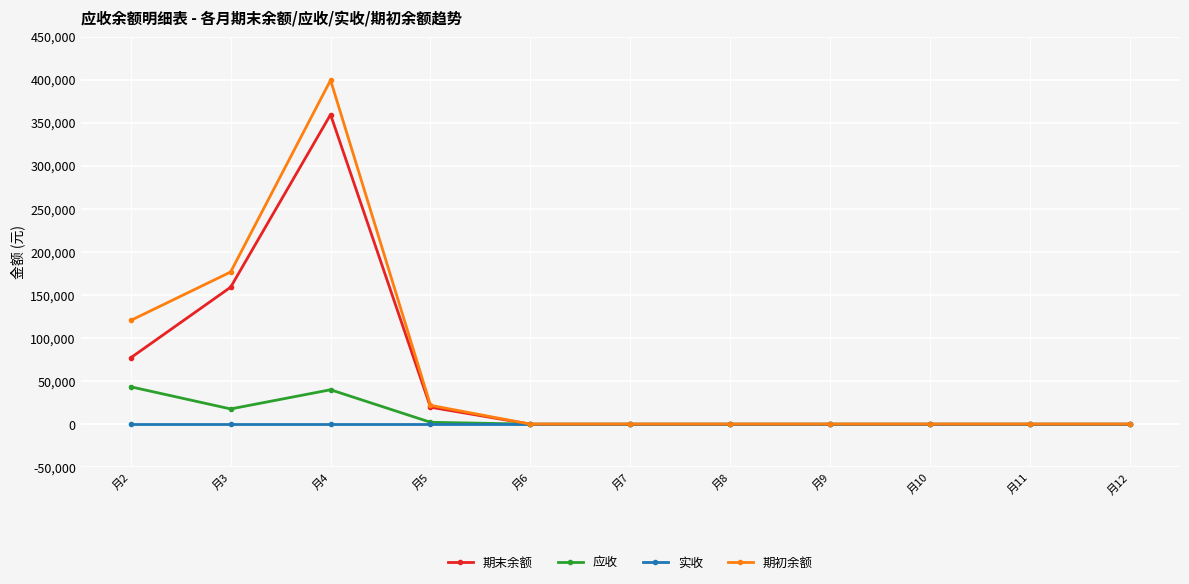

How many lines are shown in the chart?

4